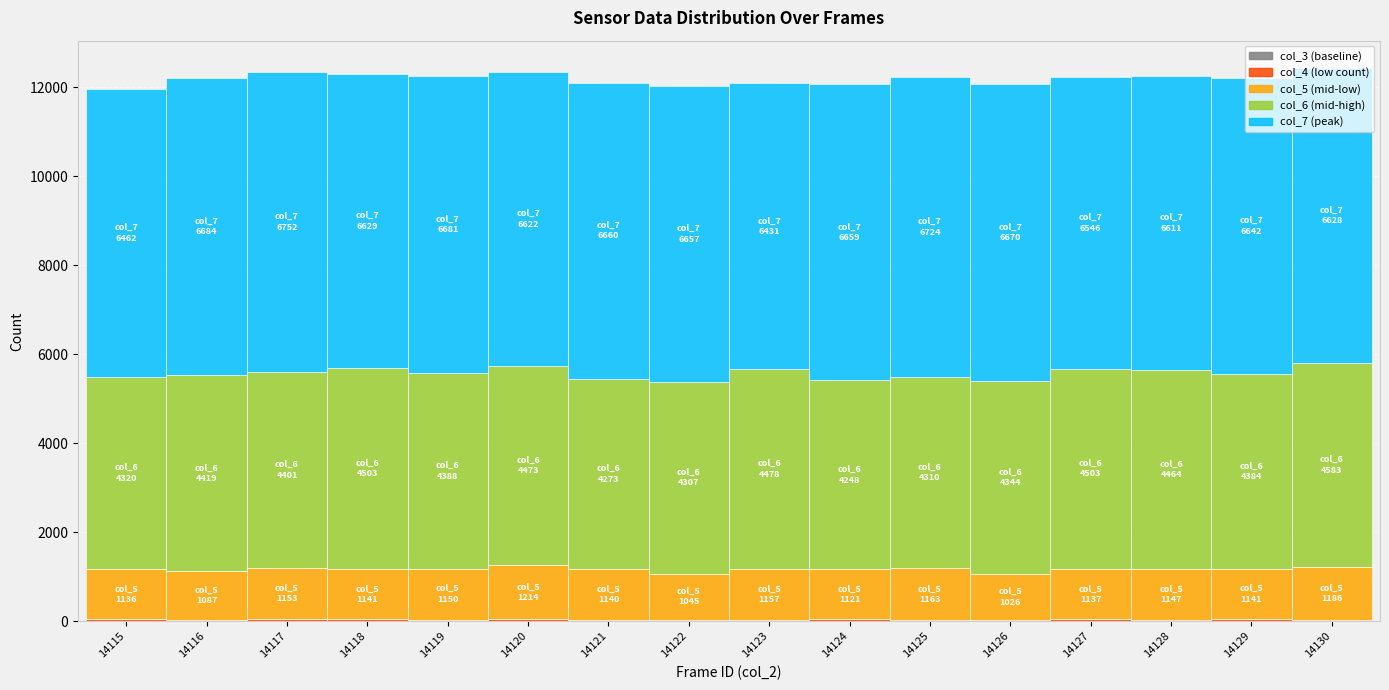

Does the chart contain stacked bars?

Yes